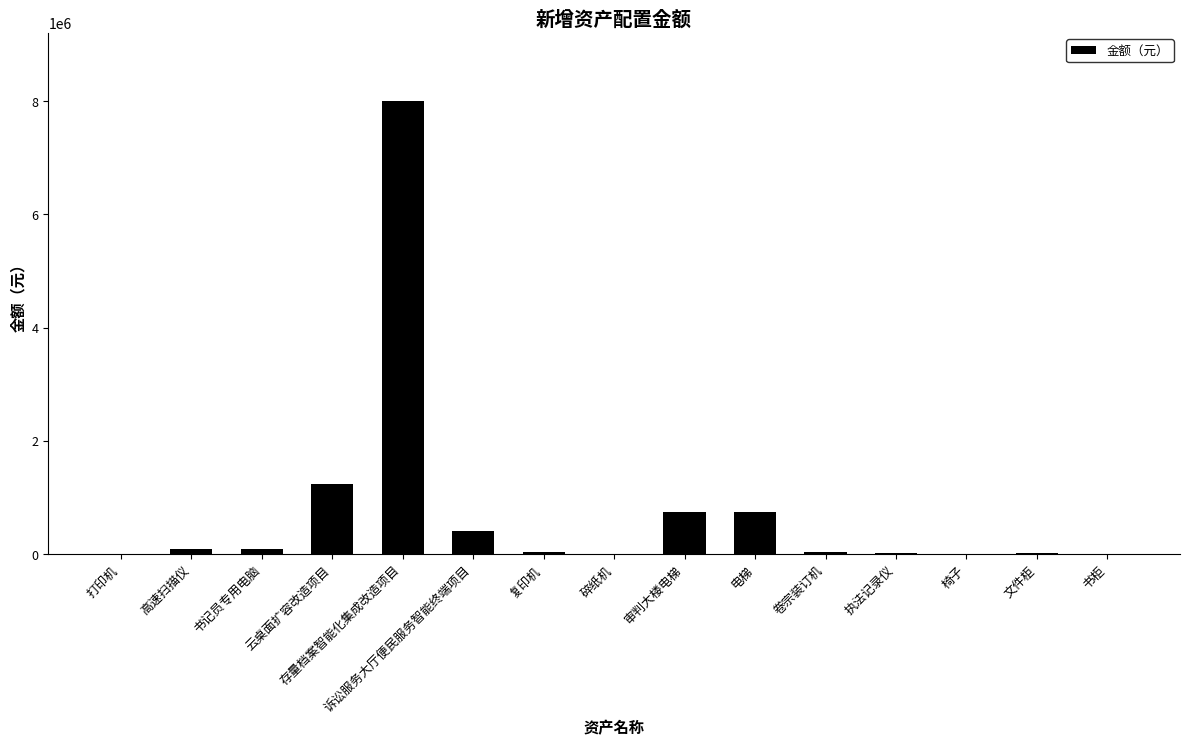

The value at 云桌面扩容改造项目 is 1694650. True or false?

False